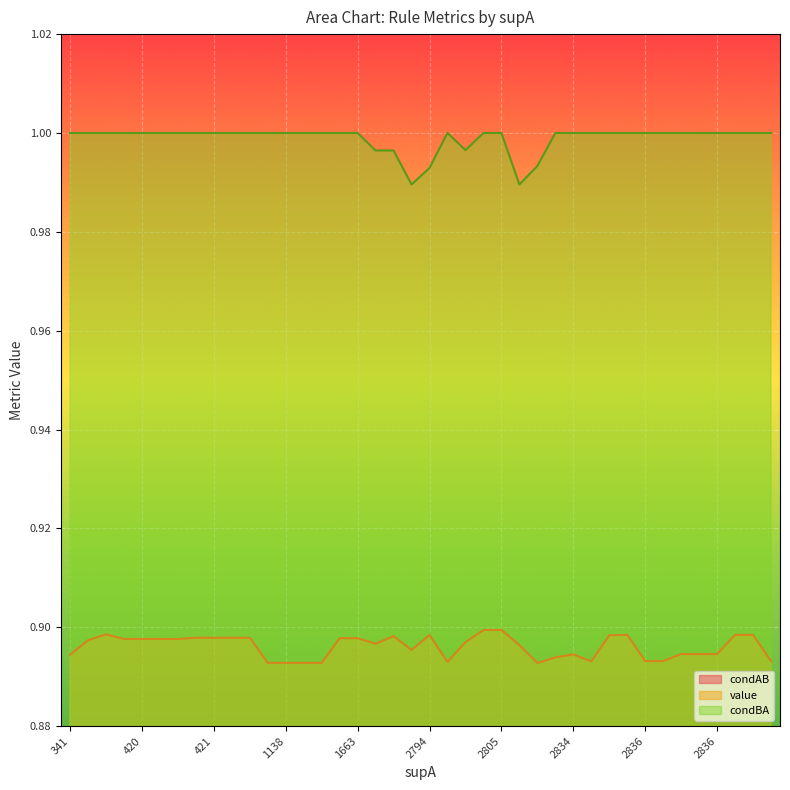

How many lines are shown in the chart?

3